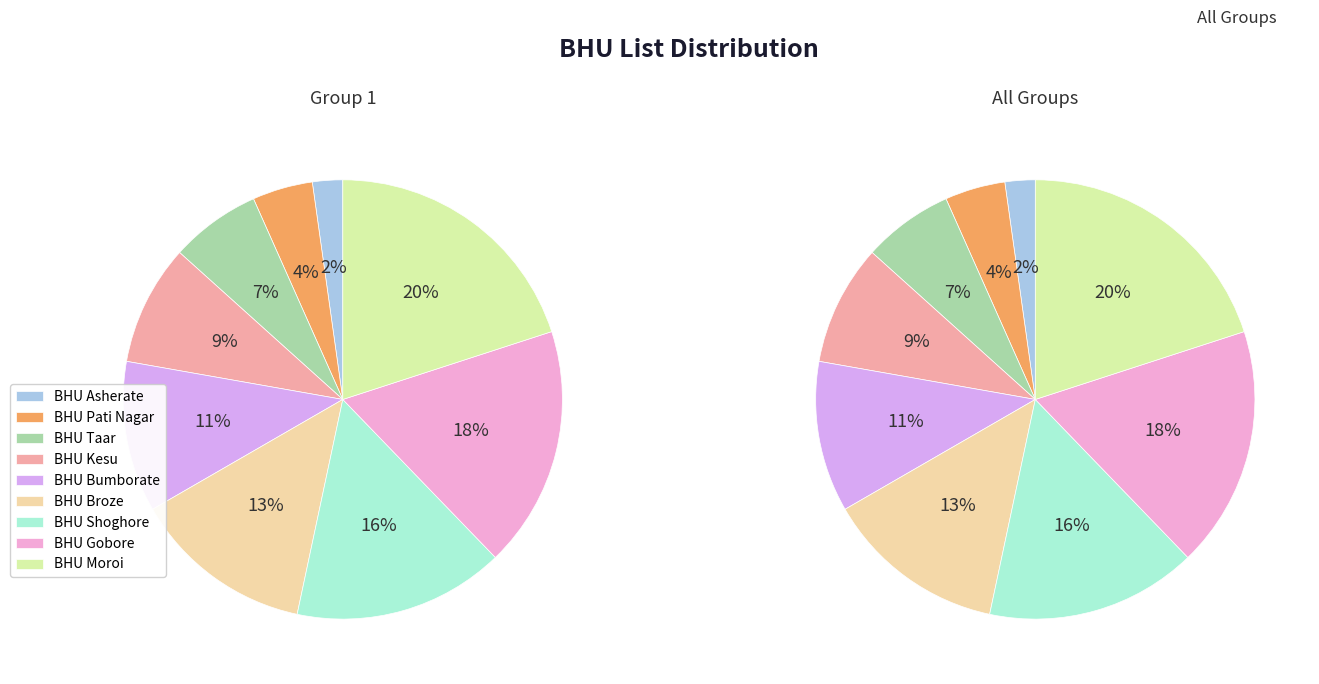

How many segments does this pie chart have?

9